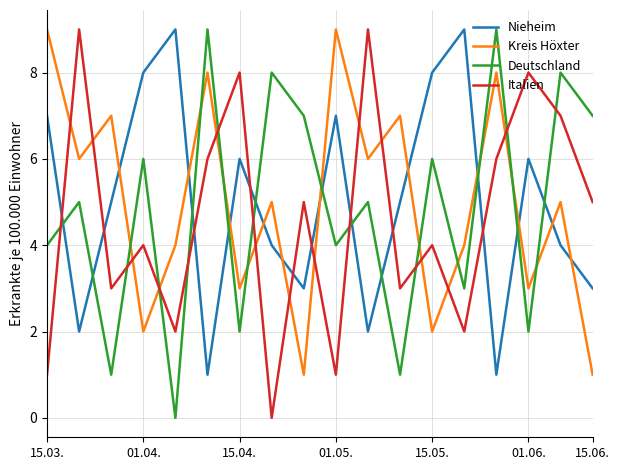

What is the difference between the maximum and minimum values in the Nieheim series?

8